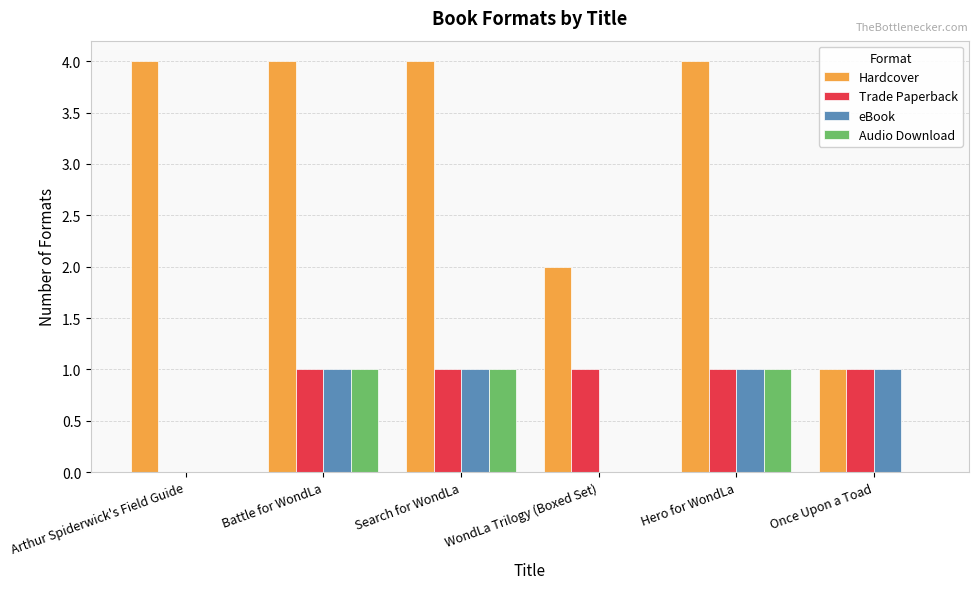

Reading right to left, transcribe all the data shown in this chart.

Hardcover: 1	4	2	4	4	4
Trade Paperback: 1	1	1	1	1	0
eBook: 1	1	0	1	1	0
Audio Download: 0	1	0	1	1	0